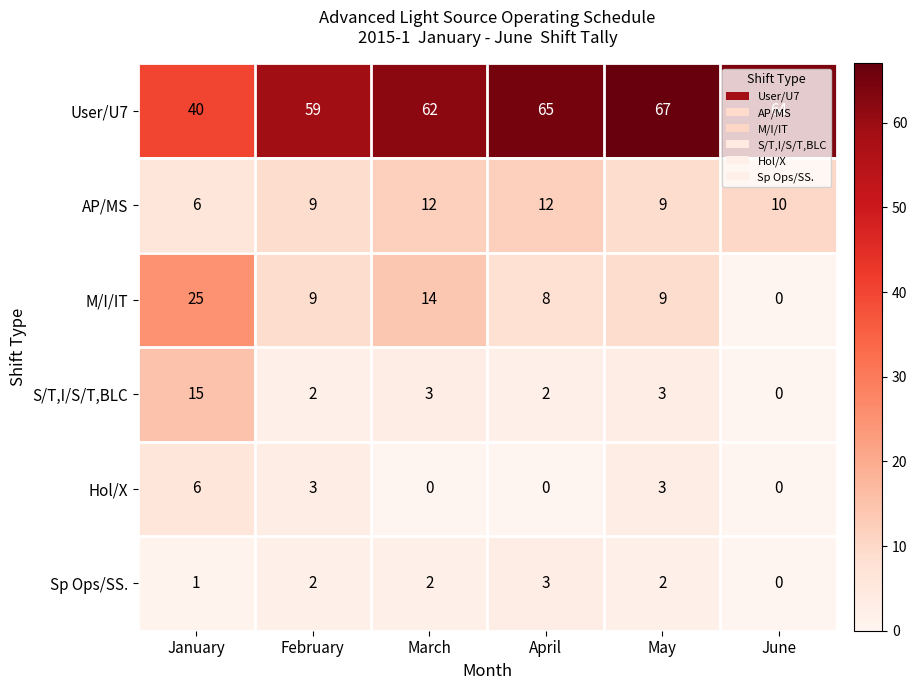

What is the approximate value of User/U7 at April?

65